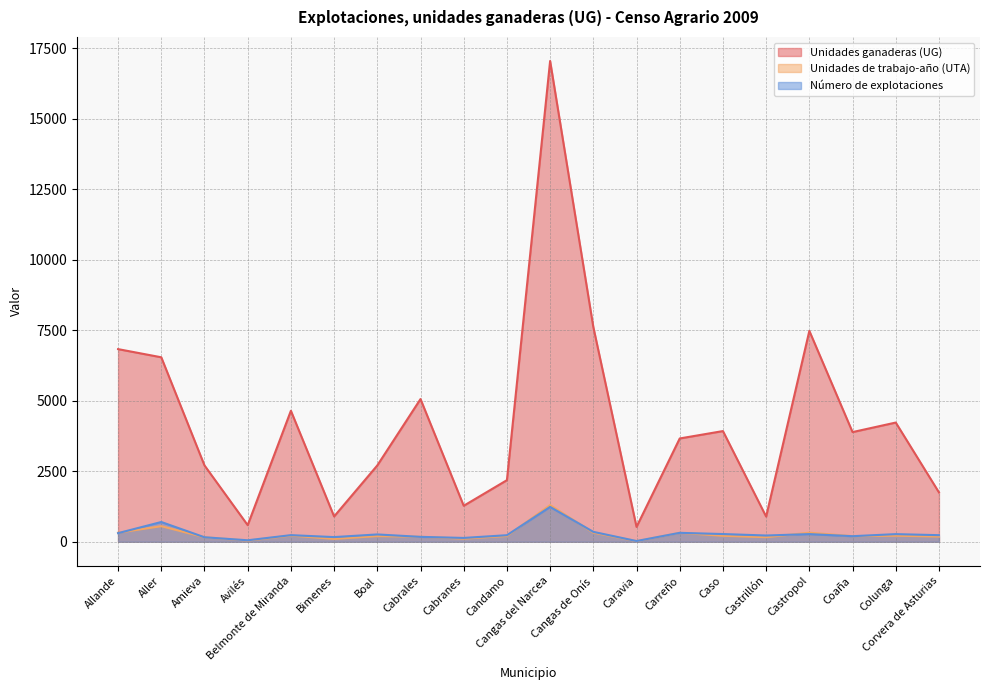

Between Candamo and Castropol, which series saw the biggest shift?

Unidades ganaderas (UG)